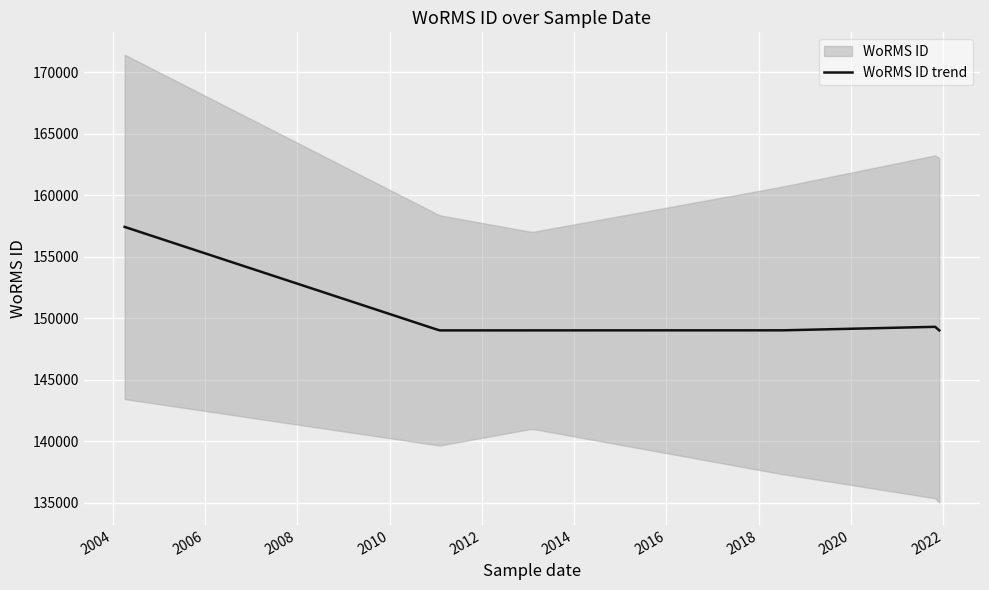

Approximately how many times larger is the value at 2011-01-31 compared to 2021-11-29?

1.0